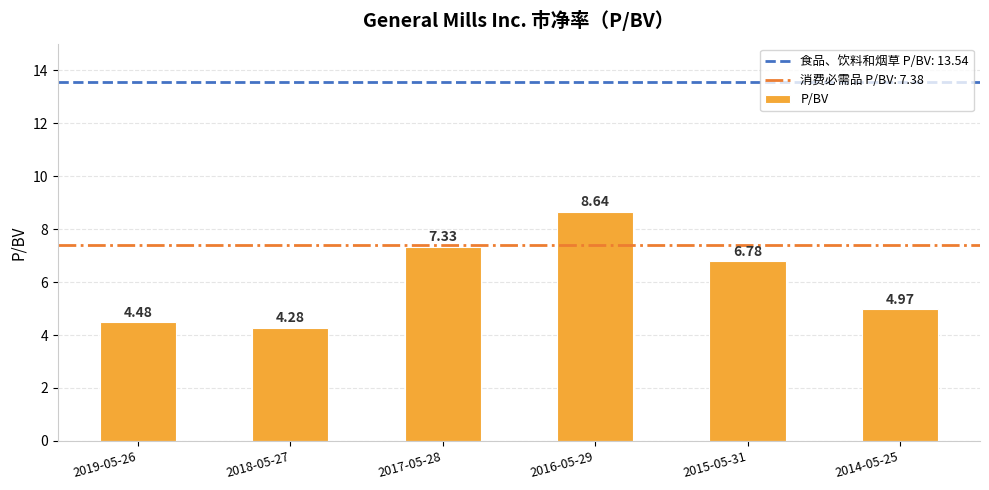

The chart shows a value of 7.3 at 2017-05-28. True or false?

True